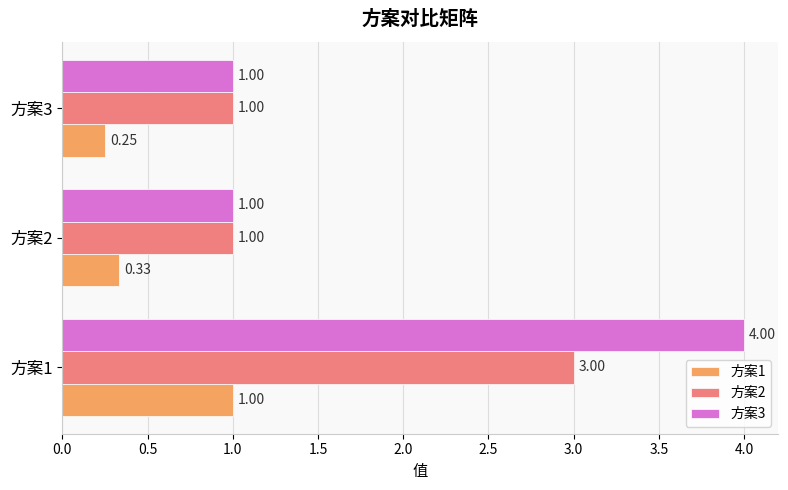

Which series has the largest range (max minus min)?

方案3